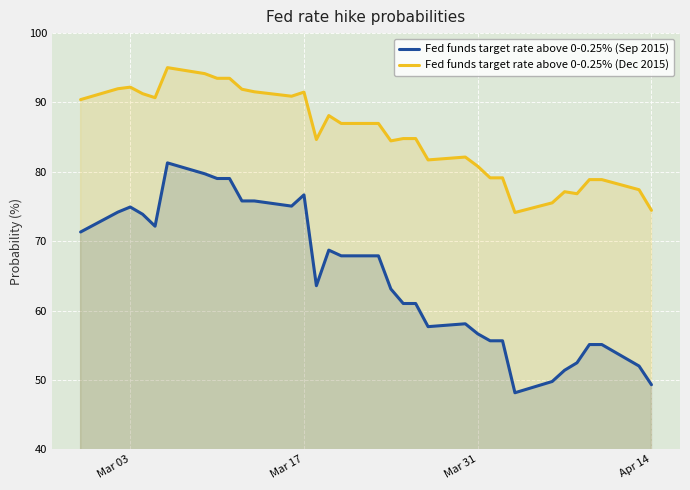

True or false: Fed funds target rate above 0-0.25% (Dec 2015) and Fed funds target rate above 0-0.25% (Sep 2015) cross at least once.

False